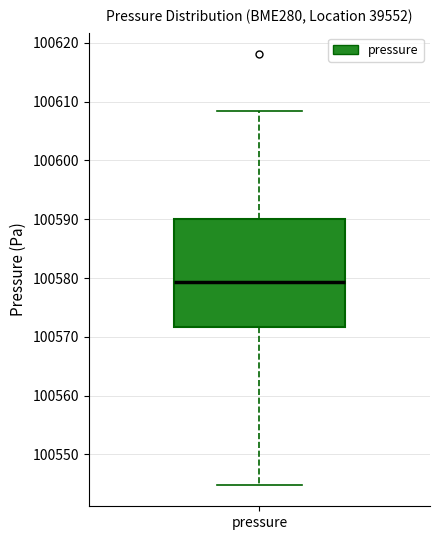

Transcribe this box plot: give where the median line is, the range the box spans, and where the two whiskers end, as read against the y-axis. The values are not printed on the chart, so give them approximately, as read against the axis.

median 100579, box 100572 to 100590, whiskers 100545 to 100608